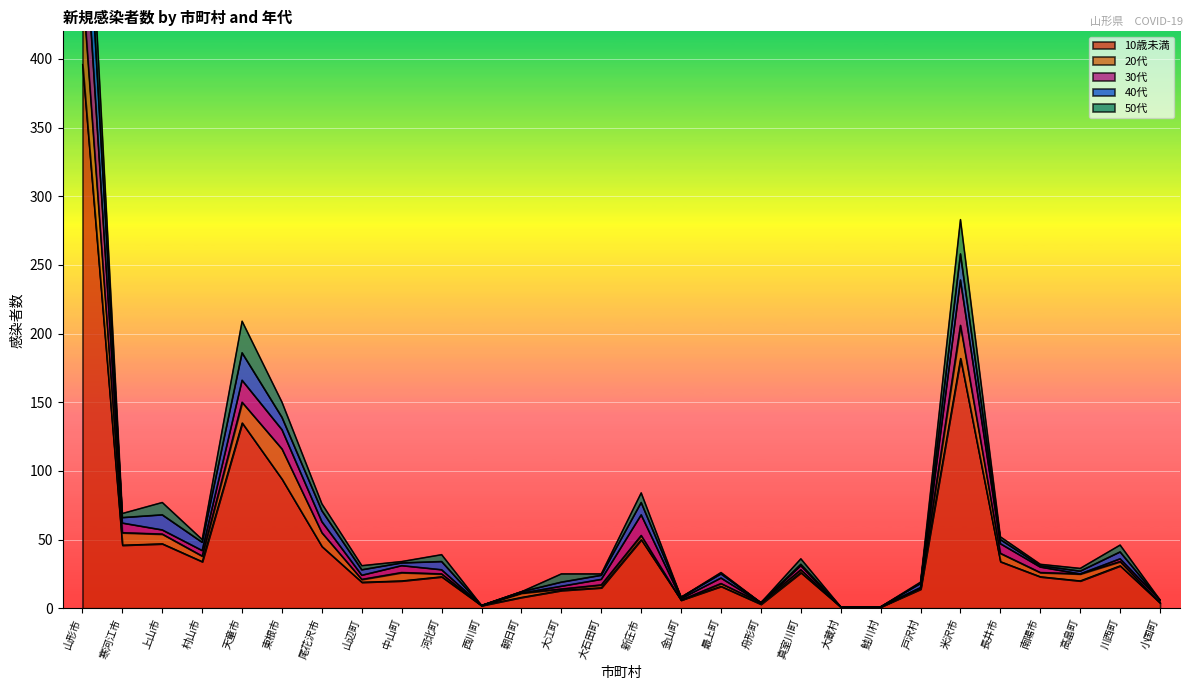

At which label does 10歳未満 reach its peak?

山形市